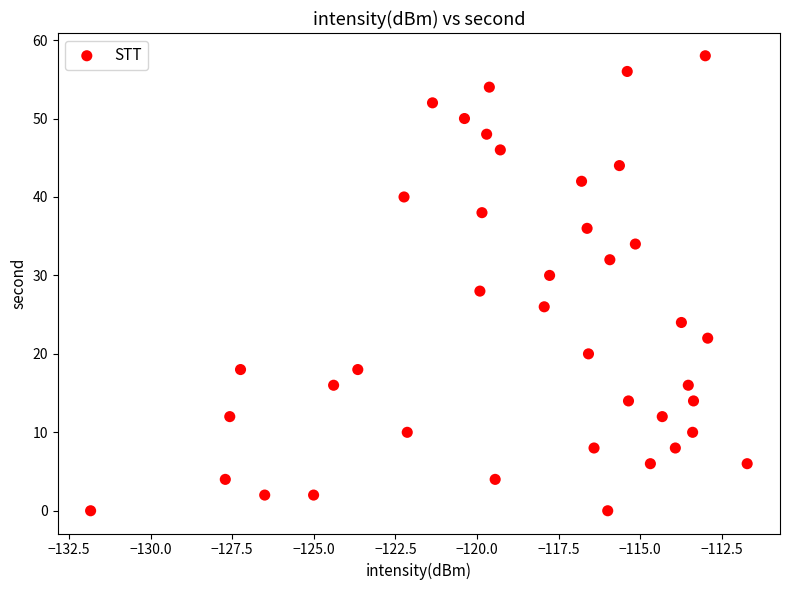

How many points are shown in the scatter plot?

40